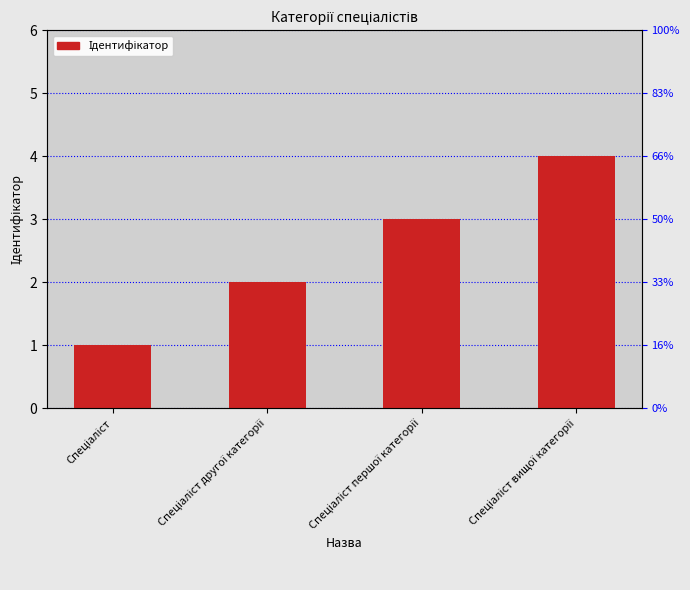

What is the greatest value displayed?

4